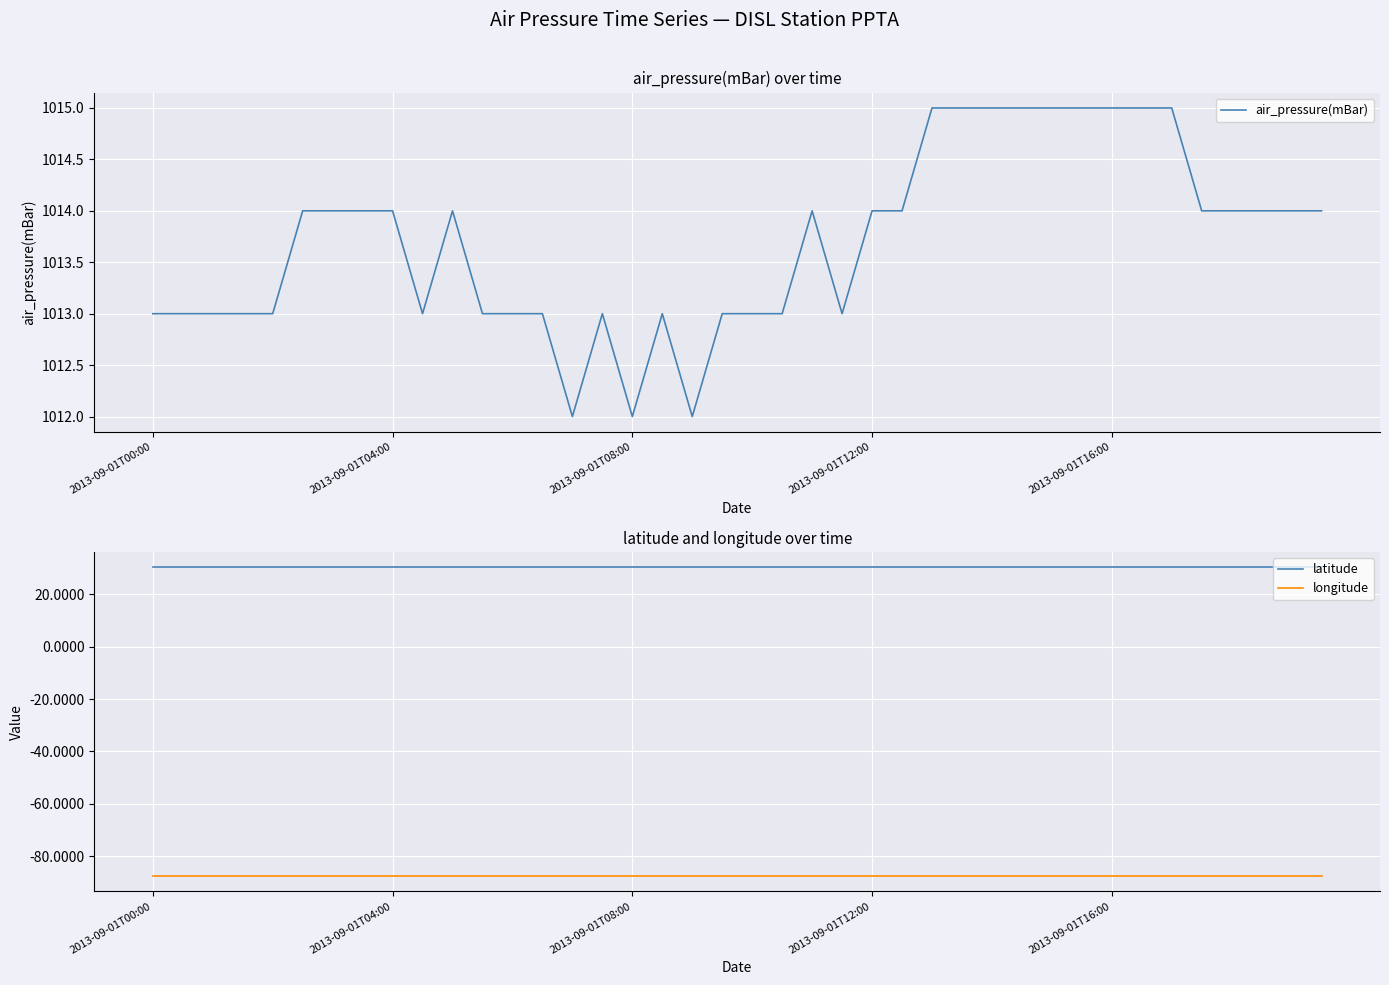

What is the sum of the latitude values at 28 and 14?

60.6